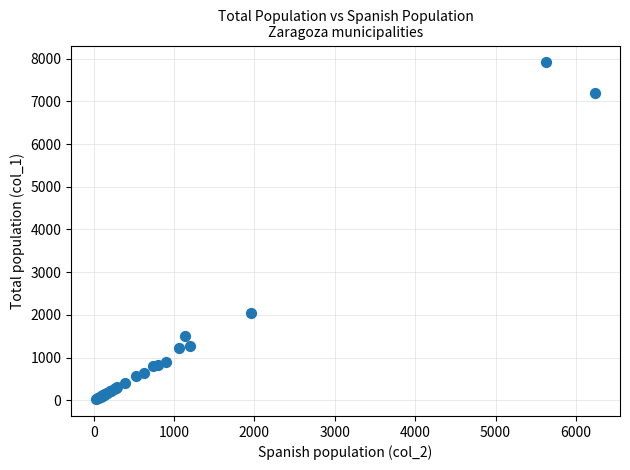

What Y value in the scatter plot is closest to 3970?

2053